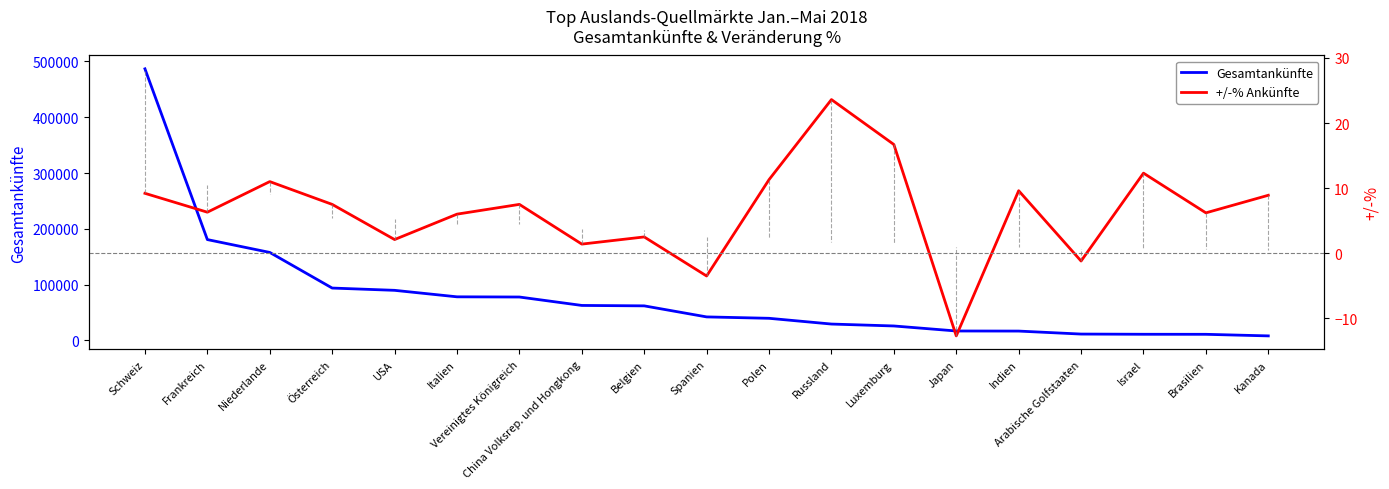

Which series has the largest total across all categories?

Gesamtankünfte